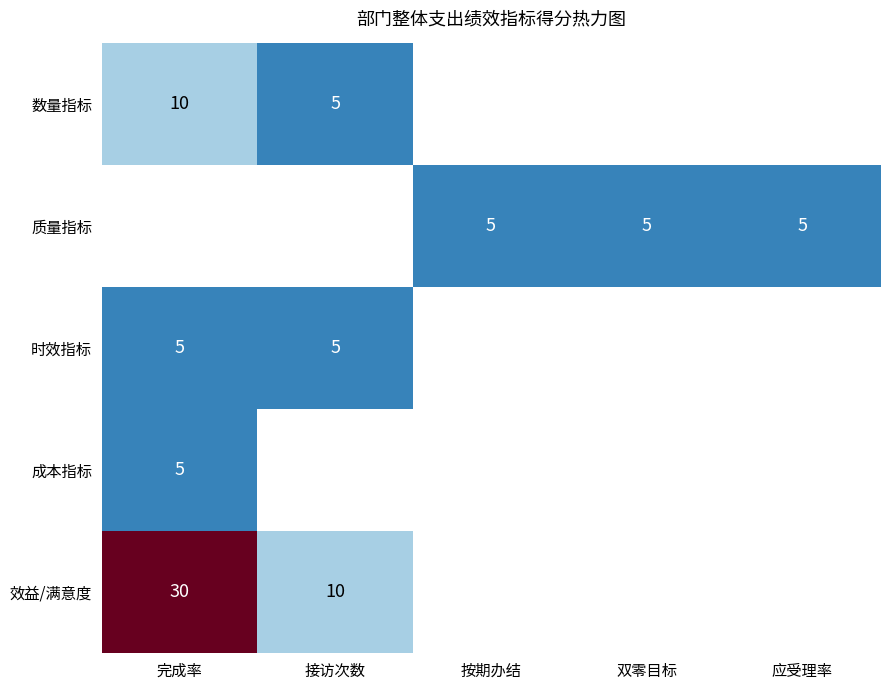

The value of 效益/满意度 at 接访次数 is 3. True or false?

False